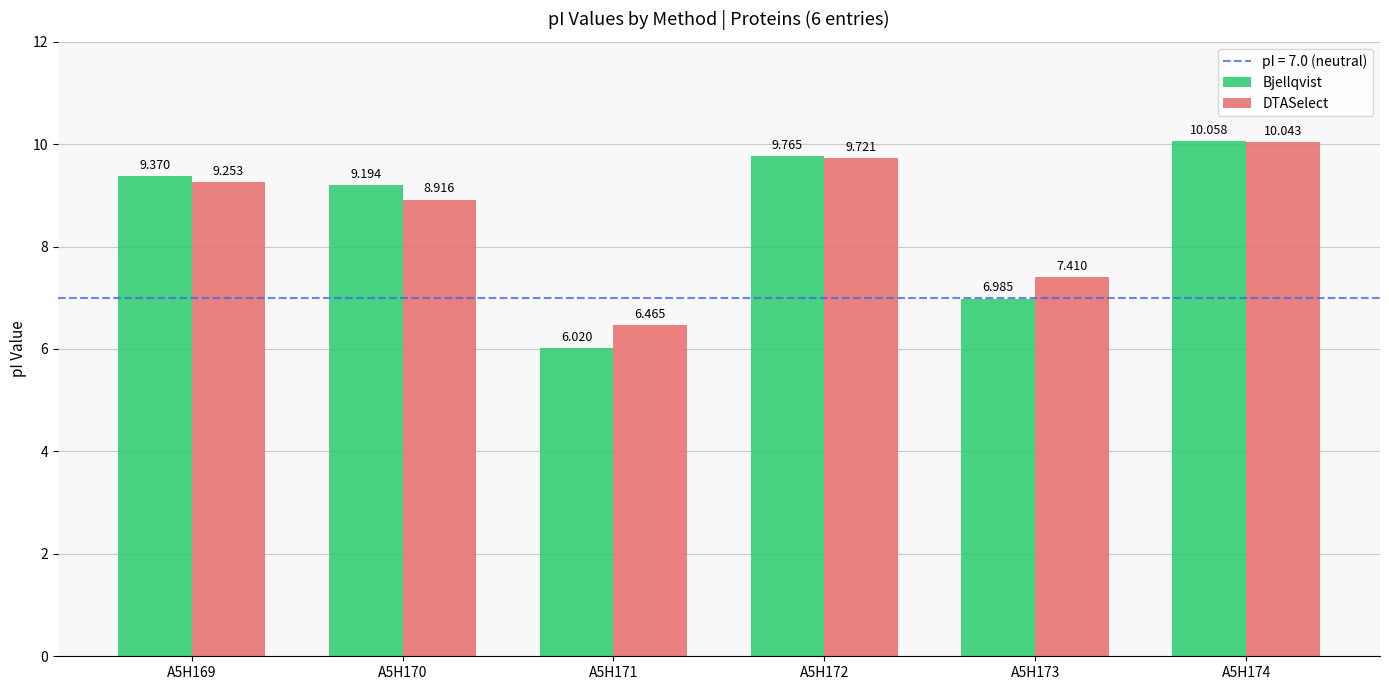

True or false: DTASelect has a value of 13.1 at A5H169.

False